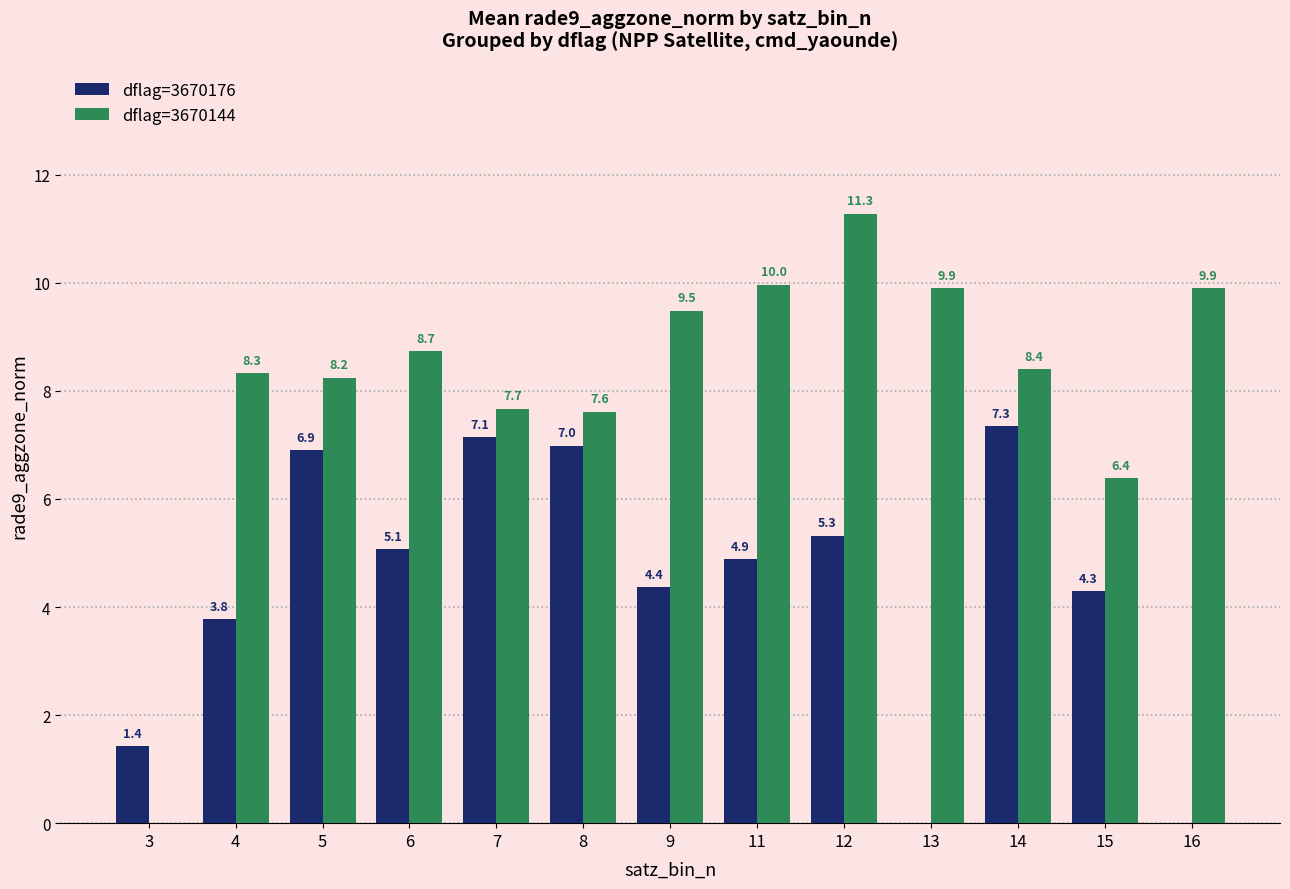

Which label corresponds to the largest value in the chart?

12